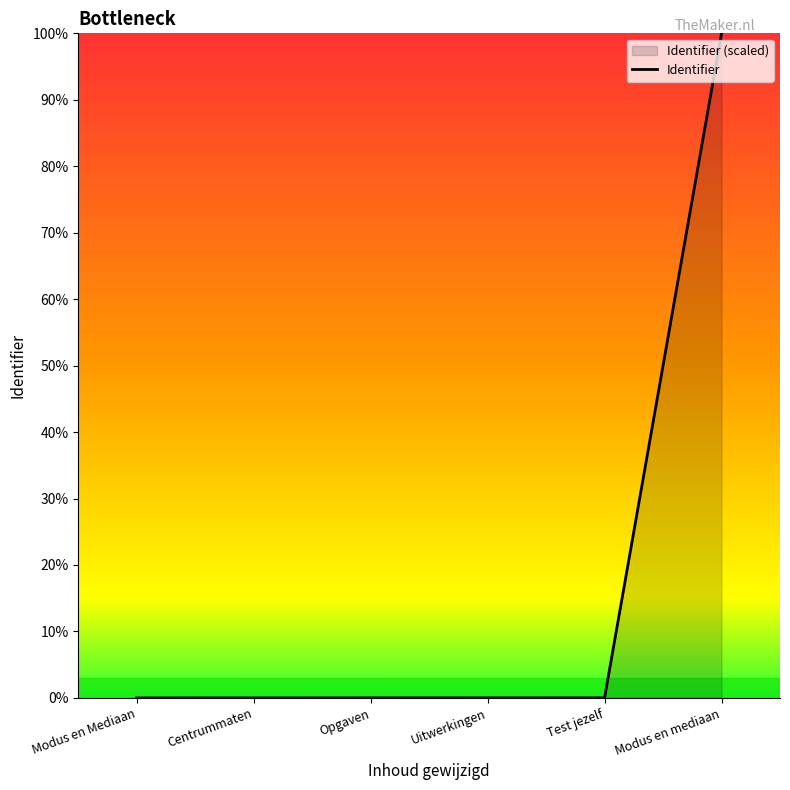

Does the chart have visible grid lines?

No